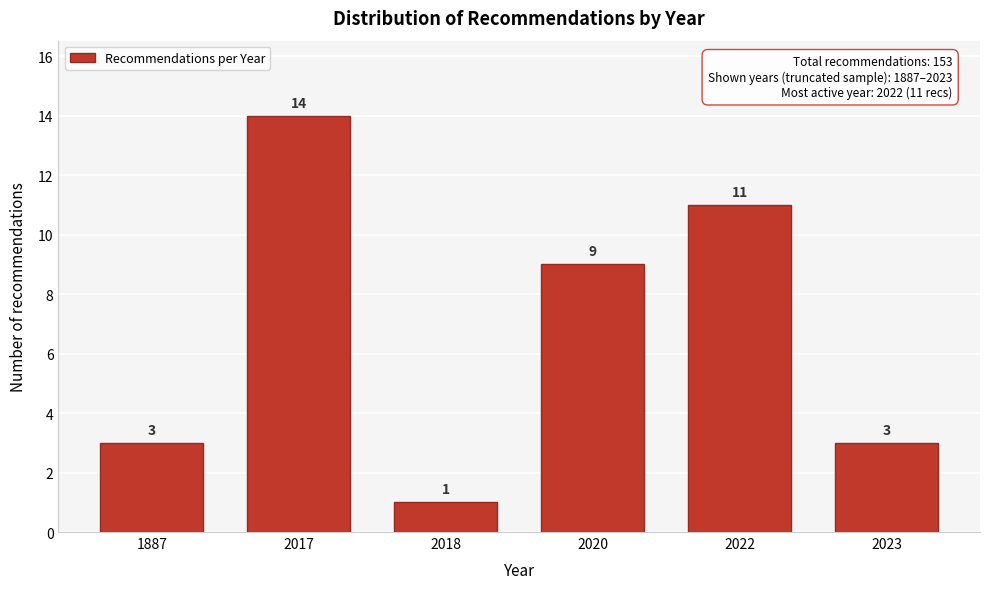

Reading right to left, transcribe all the data shown in this chart.

3	11	9	1	14	3